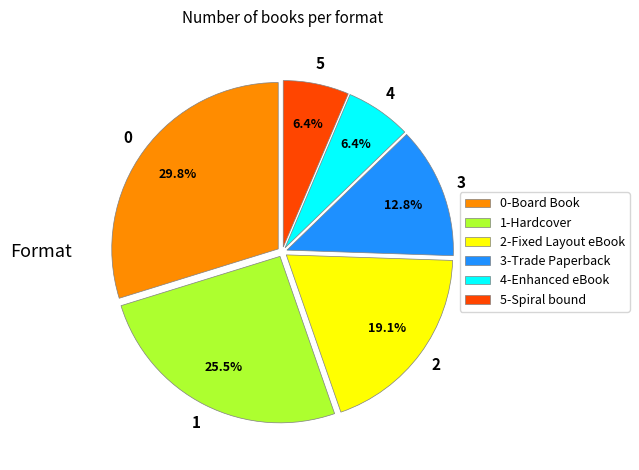

What is the largest slice in the pie chart?

0-Board Book